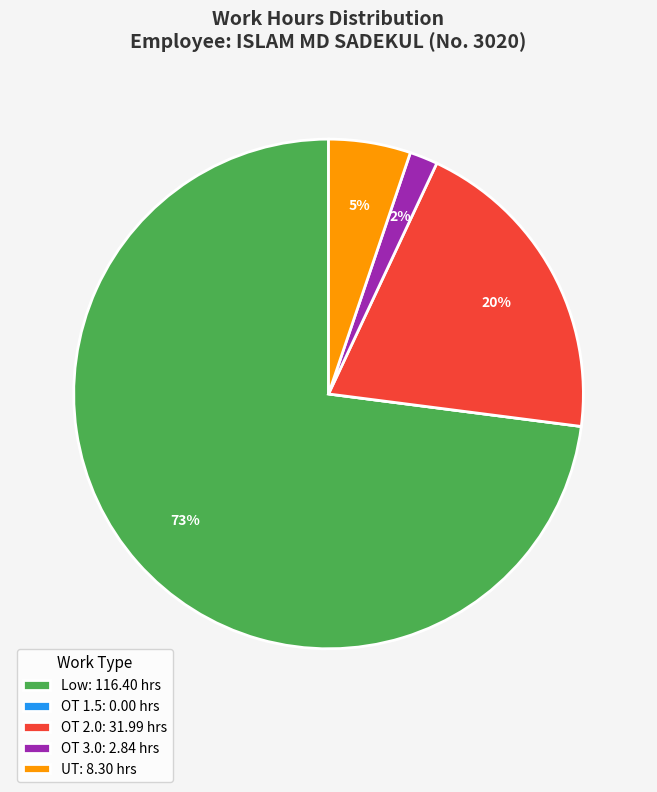

What is the largest slice in the pie chart?

Low